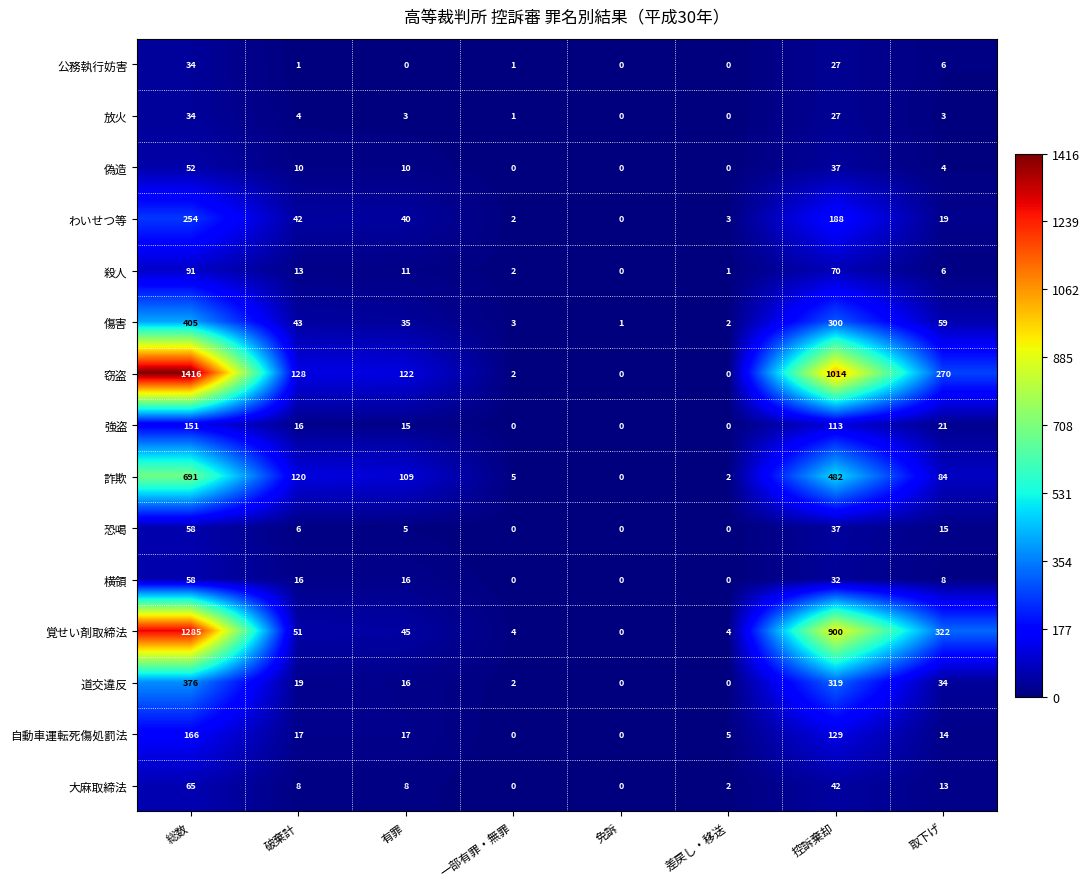

What is the sum of the 偽造 values at 一部有罪・無罪 and 総数?

52